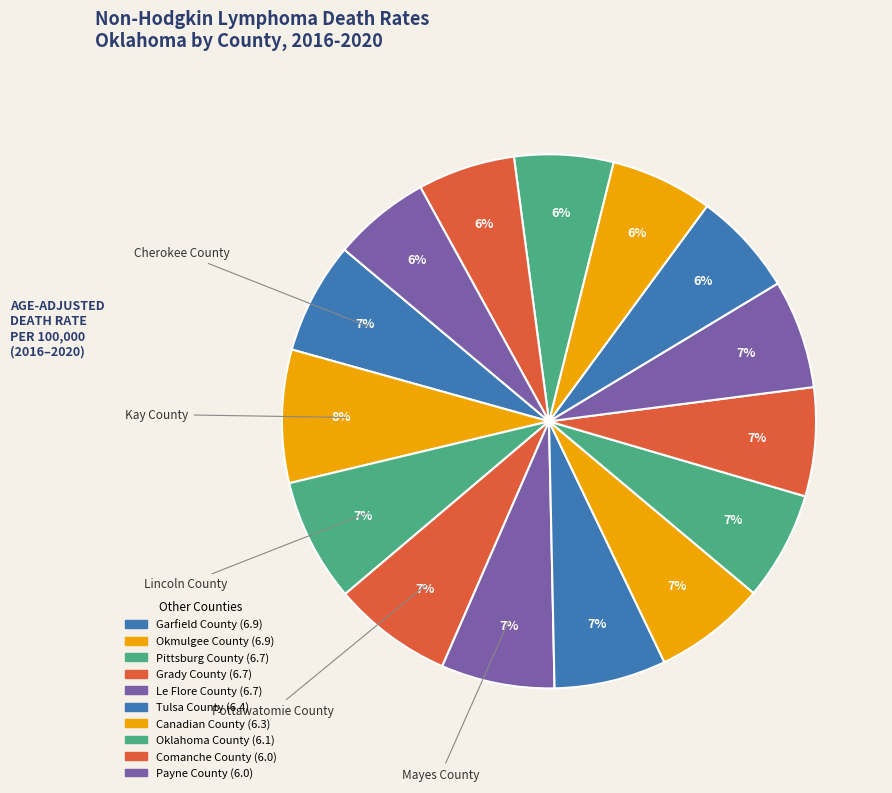

Count the number of slices in the pie.

15